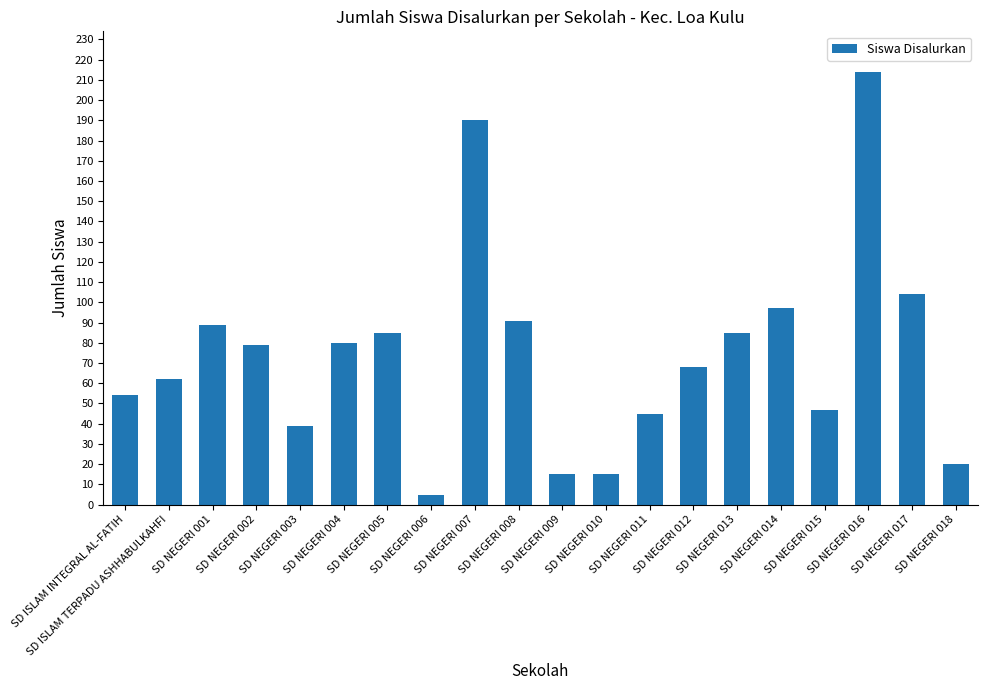

What is the difference between the second highest and second lowest values?

175